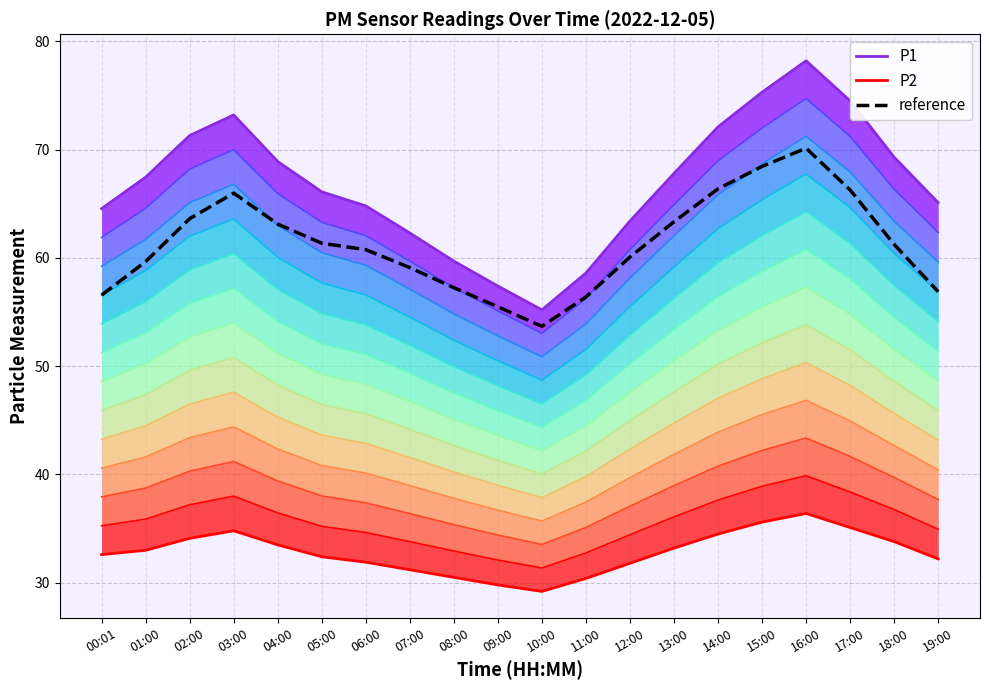

How many interior local valleys does the Band 12 series have?

1